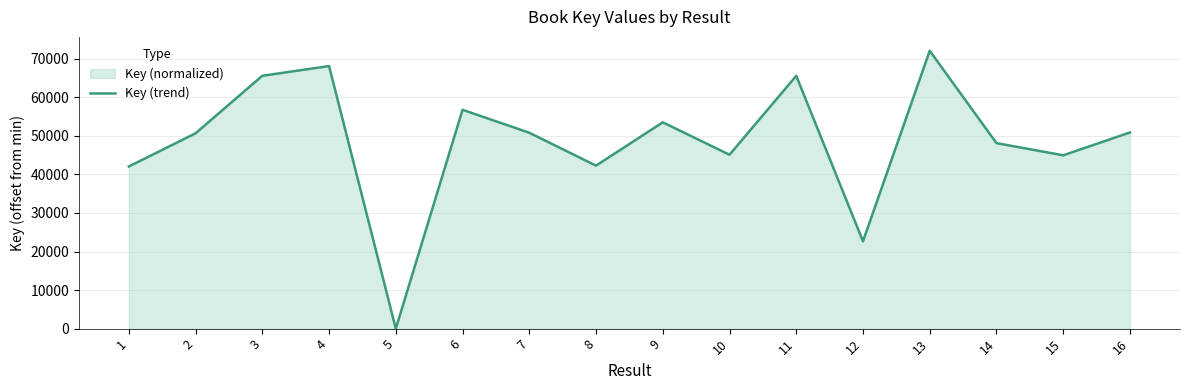

How many positive values are there?

15